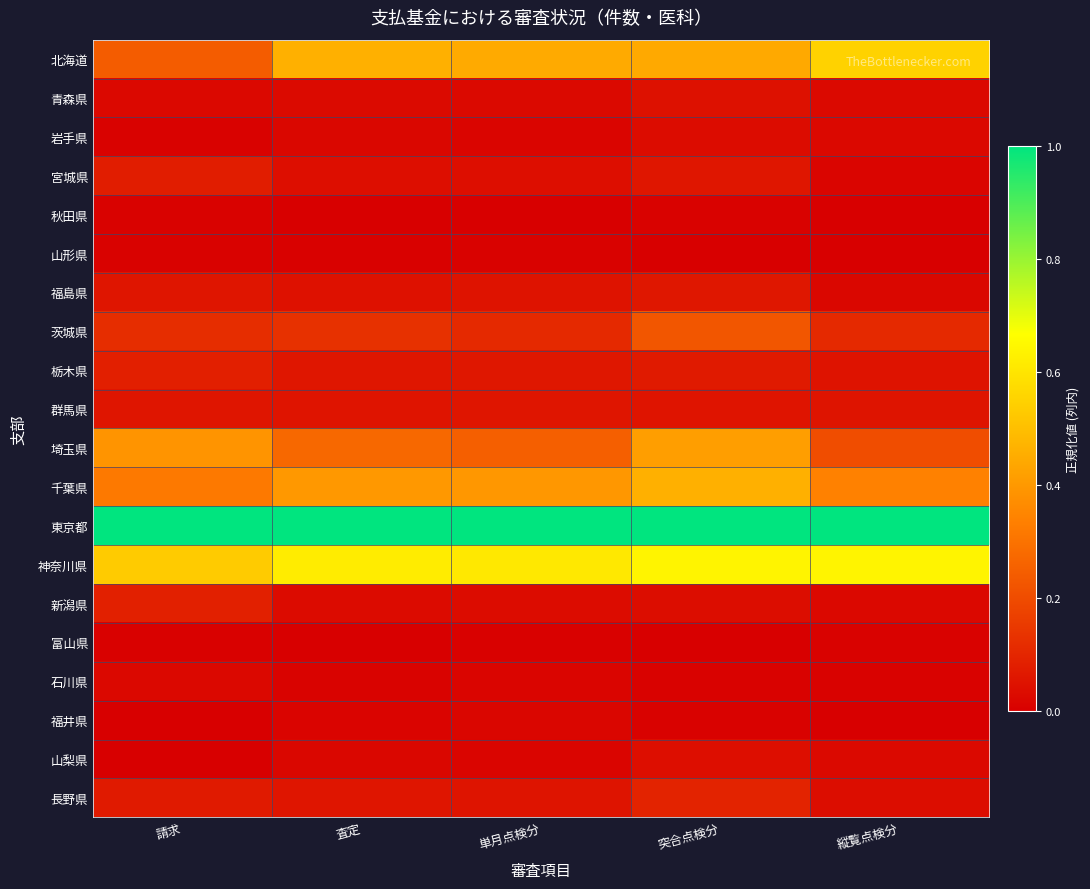

Between 突合点検分 and 請求, which is larger?

突合点検分